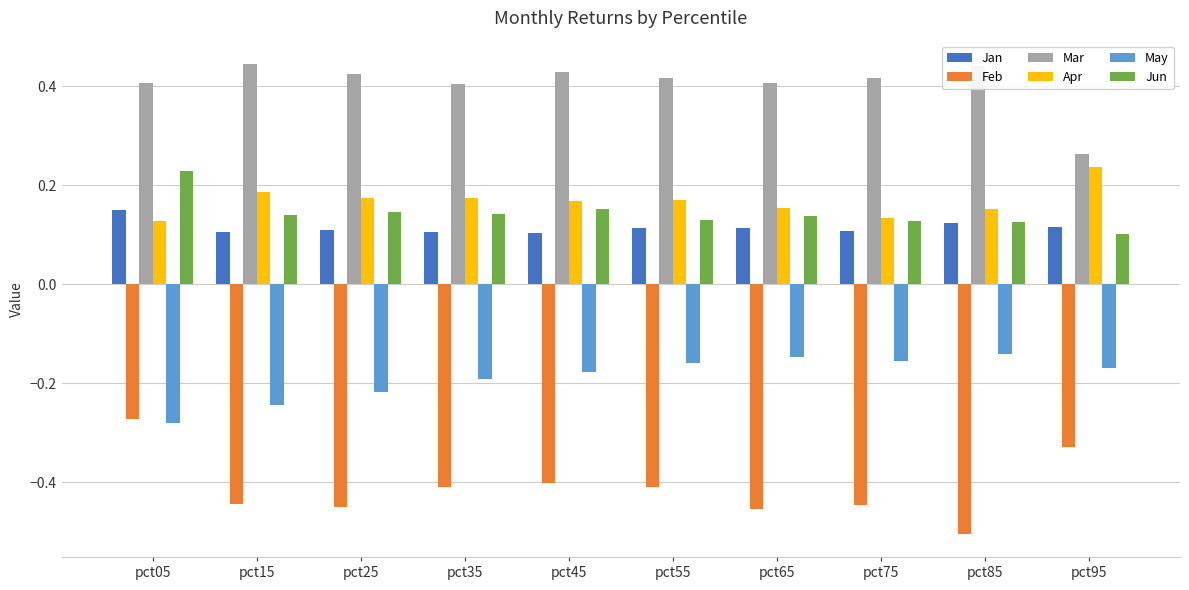

How many series are shown in this chart?

6